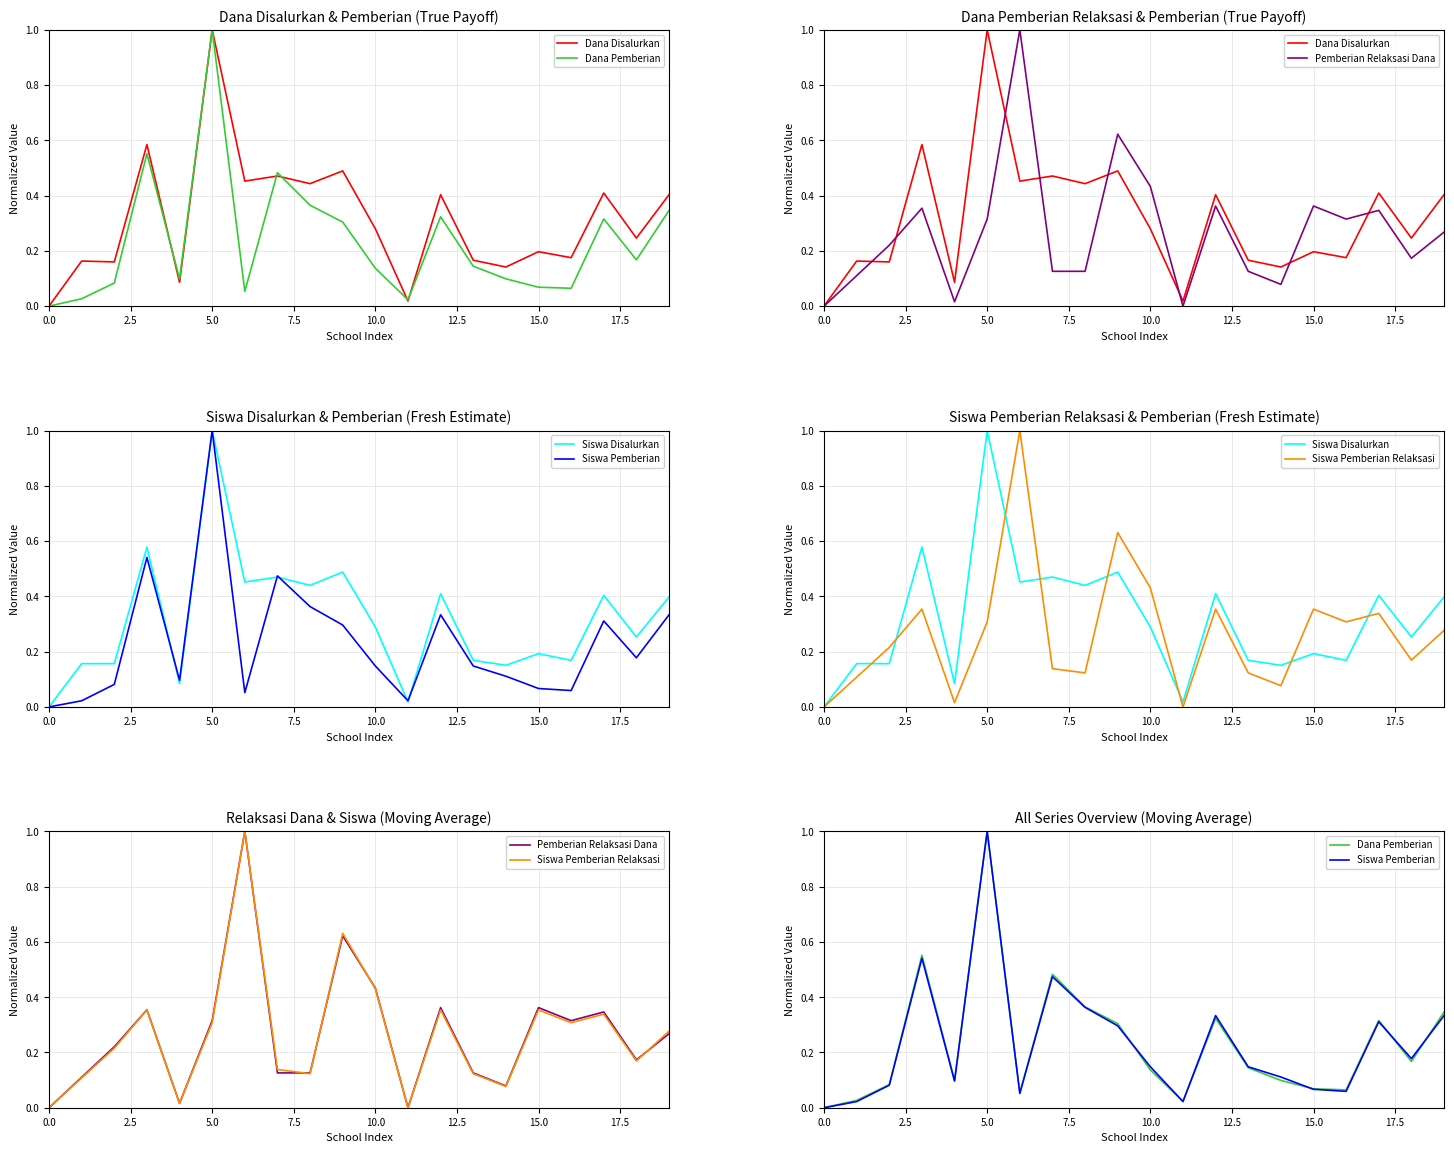

What value does the Dana Disalurkan series have at 9?

0.5